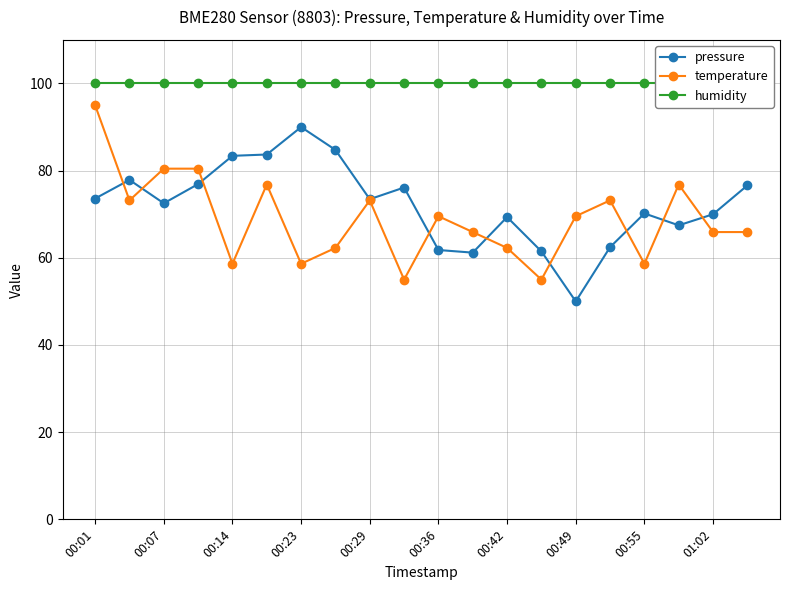

What is the sum of the pressure values at 00:42 and 00:07?

141.9